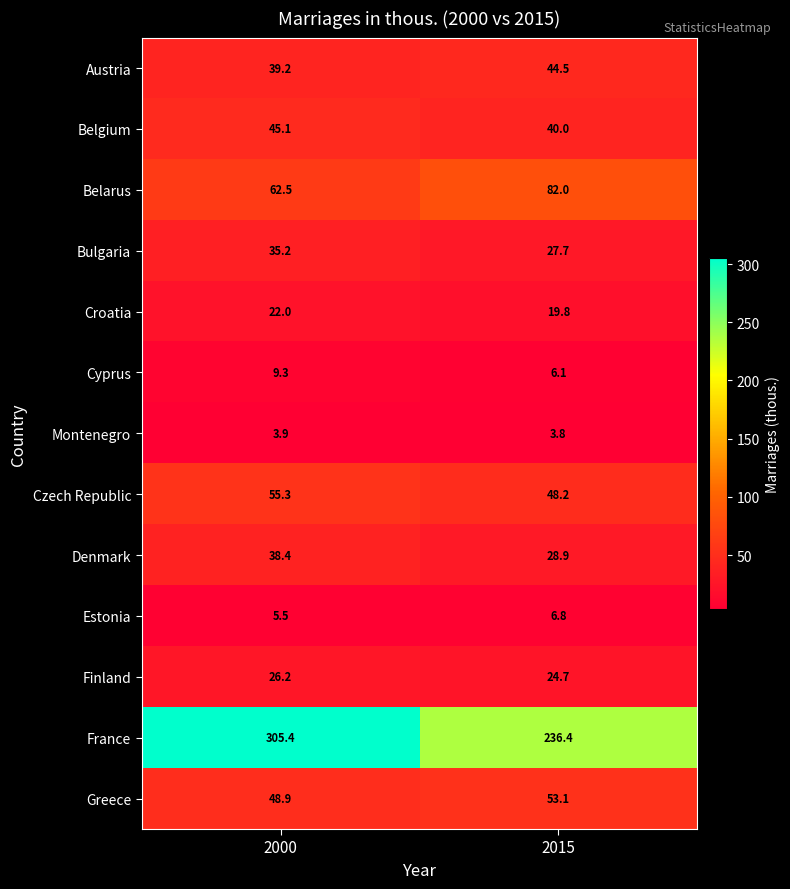

Rank the series by their maximum value, from lowest to highest.

Montenegro, Estonia, Cyprus, Croatia, Finland, Bulgaria, Denmark, Austria, Belgium, Greece, Czech Republic, Belarus, France